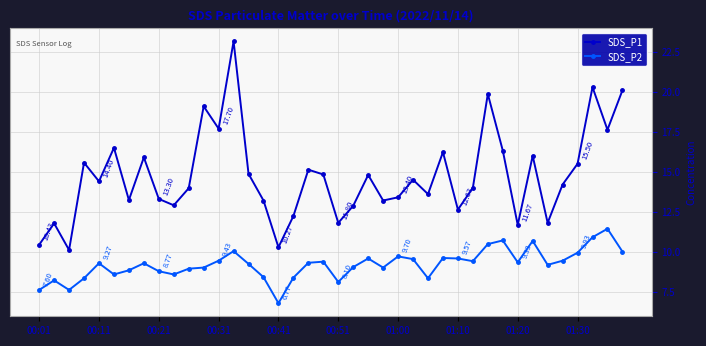

What is the difference between the maximum and minimum values in the SDS_P2 series?

4.7